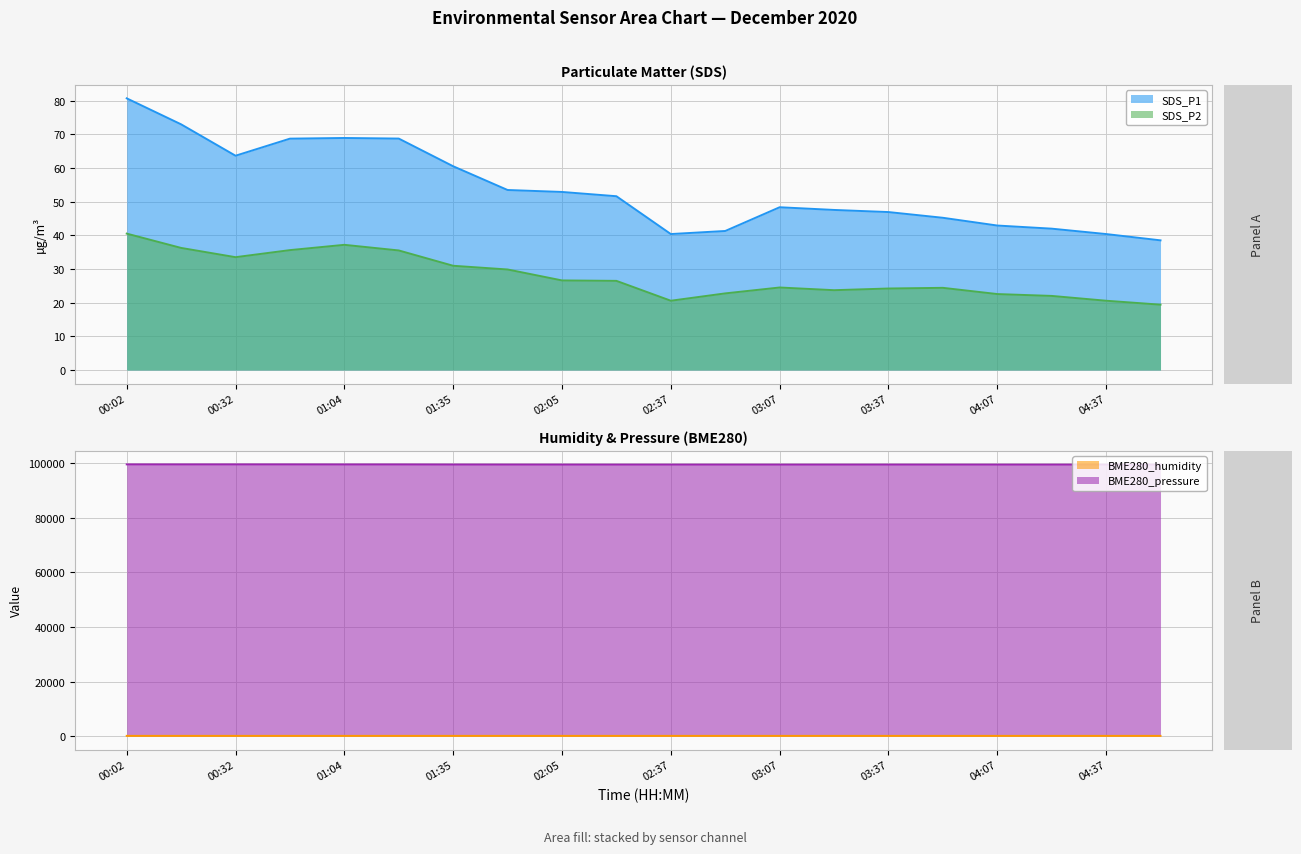

Read the BME280_pressure value at 01:19.

99646.2